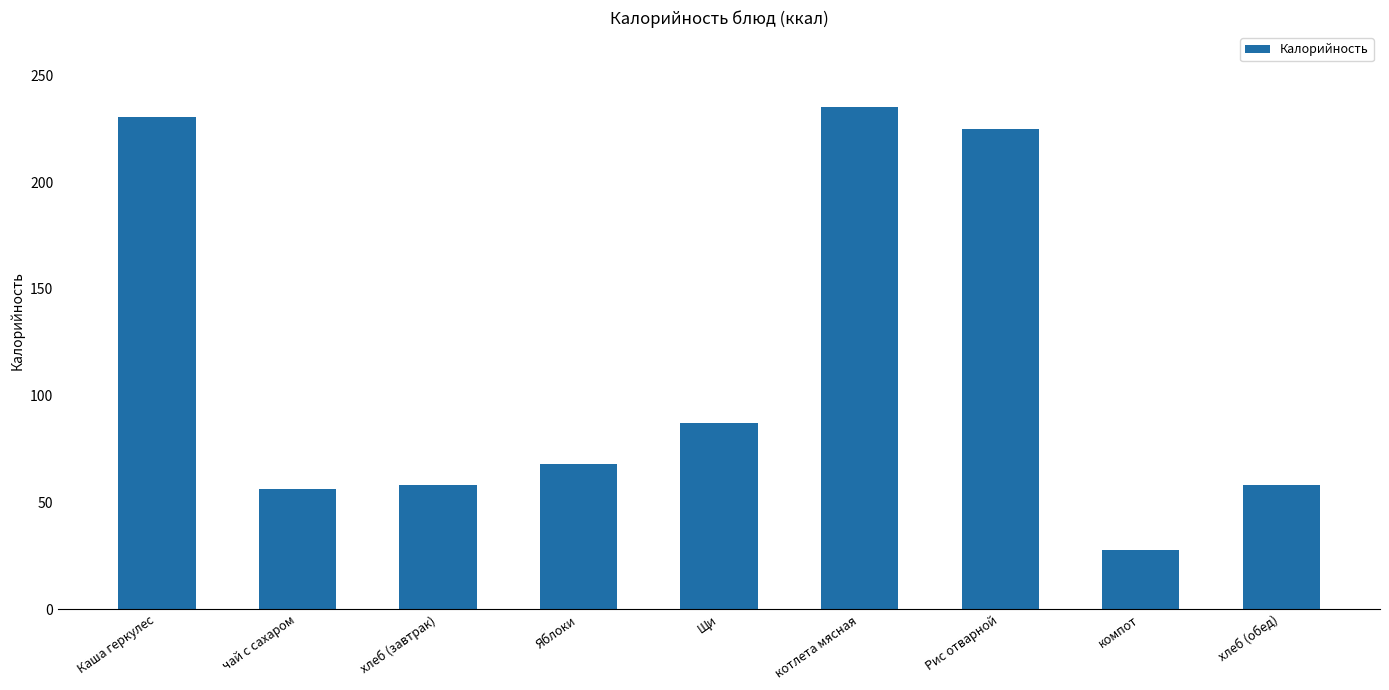

What is the smallest value displayed?

28.0